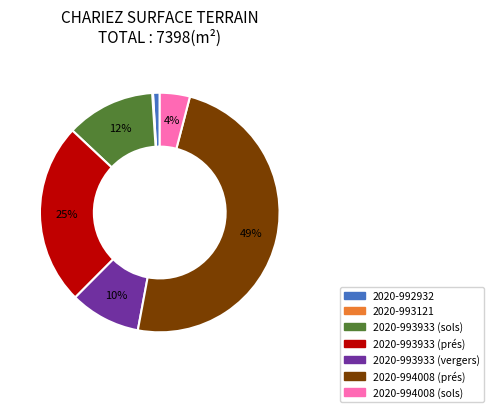

What is the largest slice in the pie chart?

2020-994008 (prés)